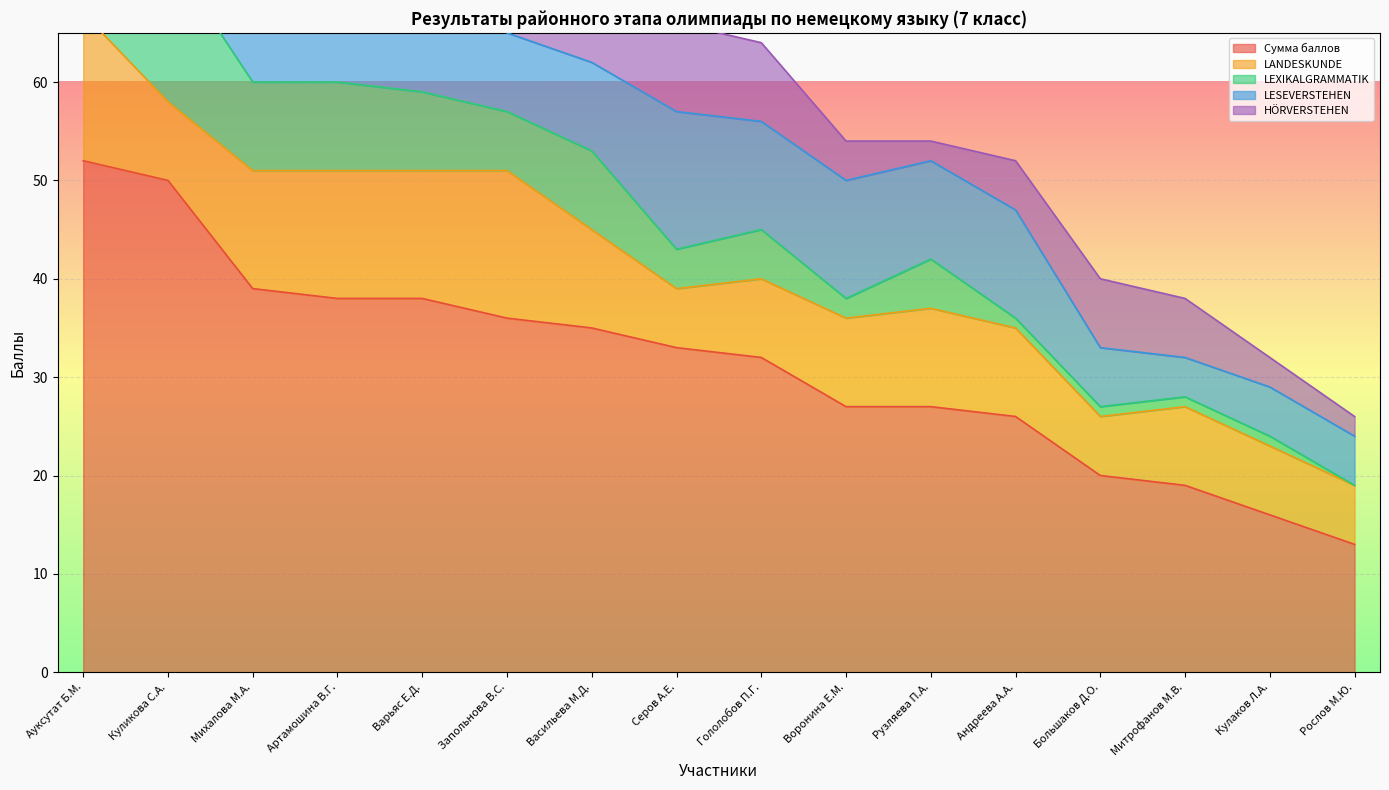

At which label is LANDESKUNDE closest to 10?

Васильева М.Д.